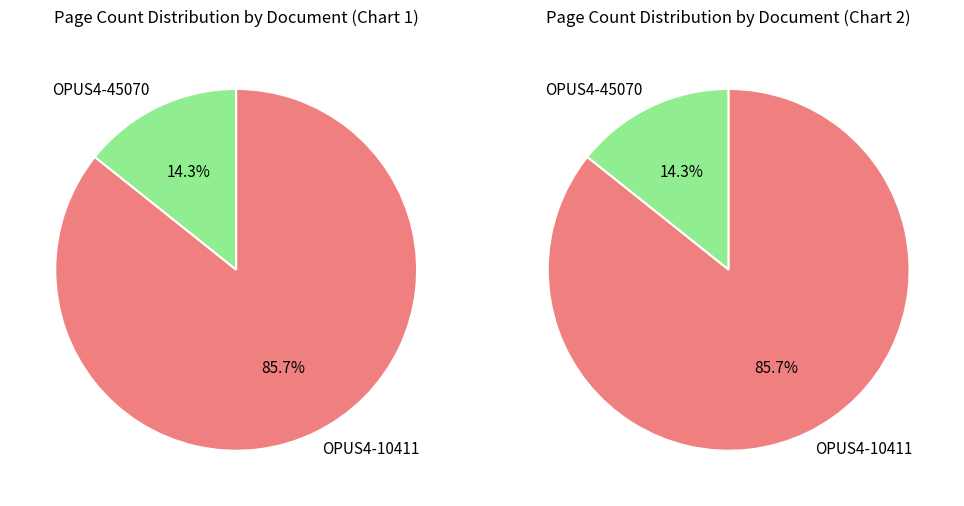

Which category has the biggest portion of the pie?

OPUS4-10411